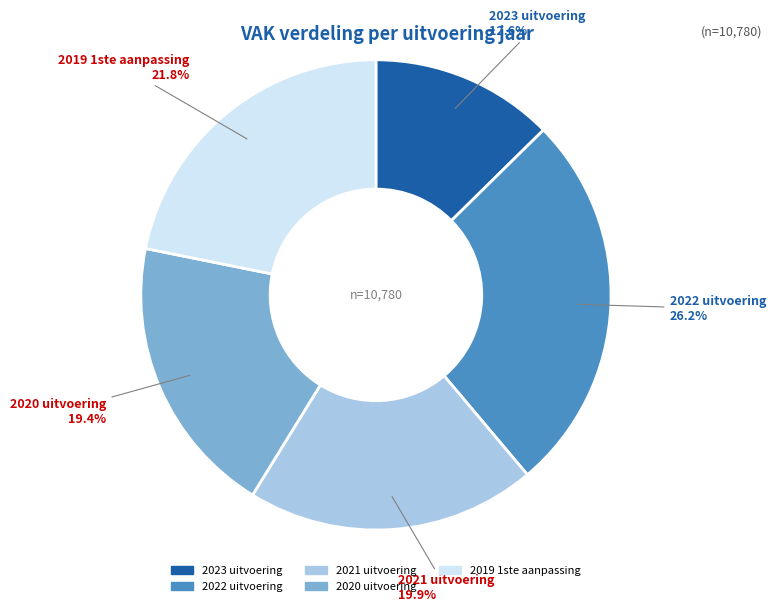

The 2019 1ste aanpassing slice represents 27% of the pie. True or false?

False